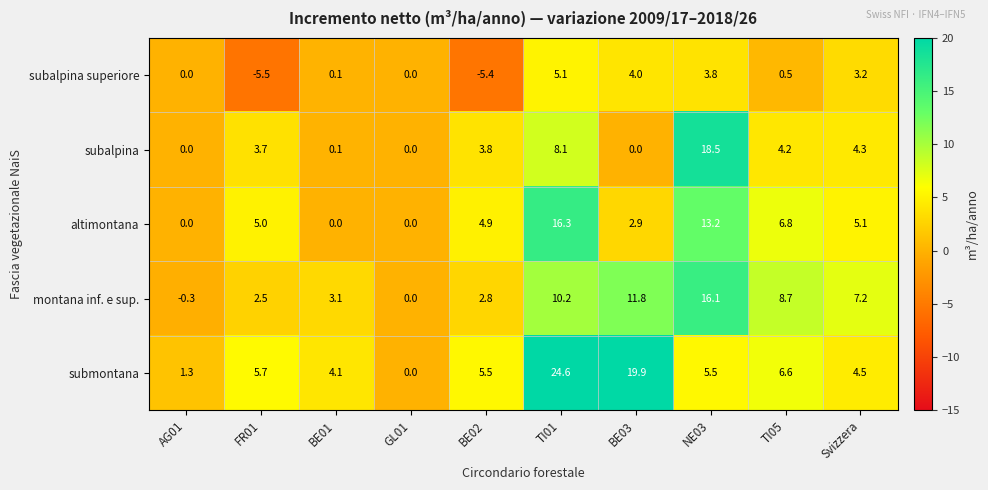

At which category is the sum across all series the highest?

TI01